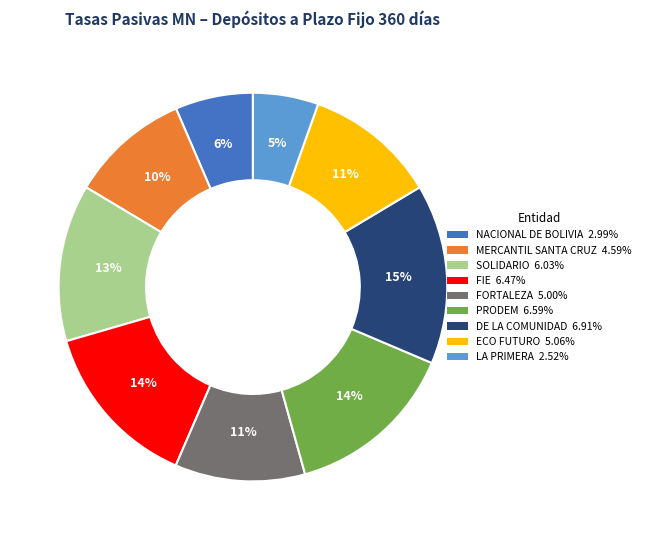

Is the sum of ECO FUTURO and PRODEM greater than half?

No